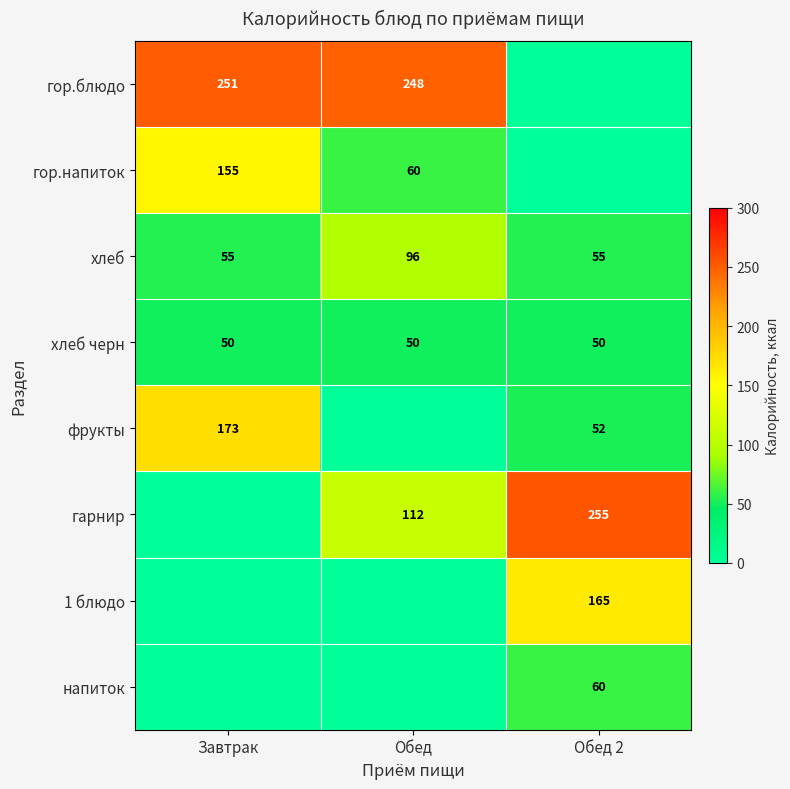

Which has a higher value, Обед or Обед 2?

Обед